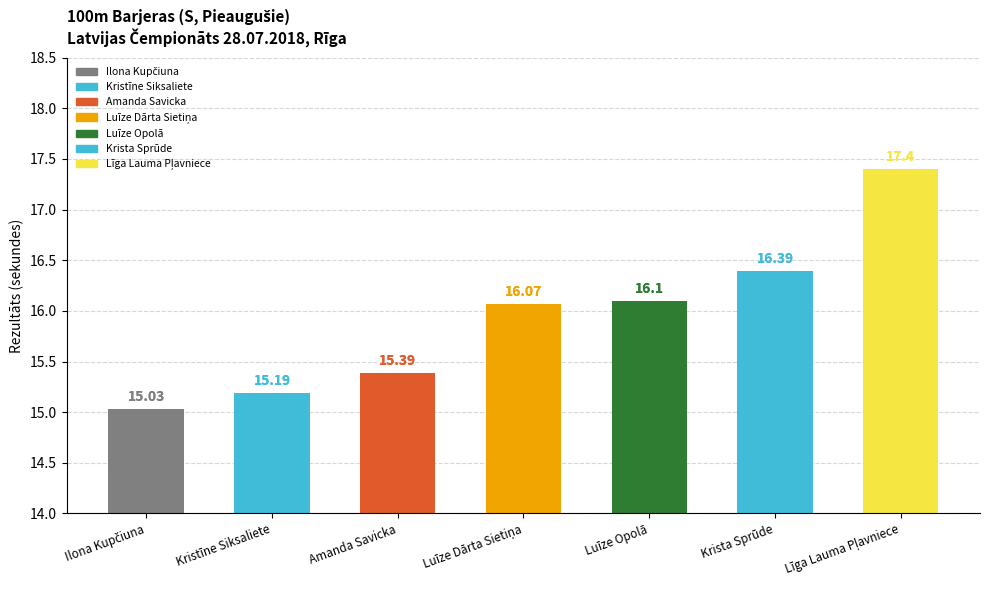

Approximately how many times larger is the value at Kristīne Siksaliete compared to Luīze Opolā?

0.9